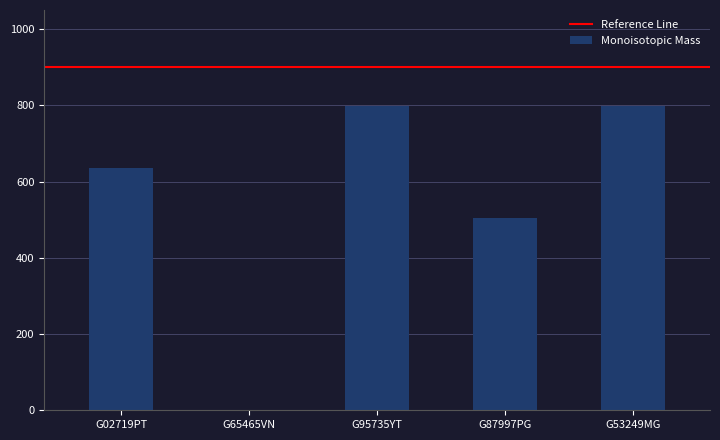

What is the change in value from G02719PT to G65465VN?

-636.2